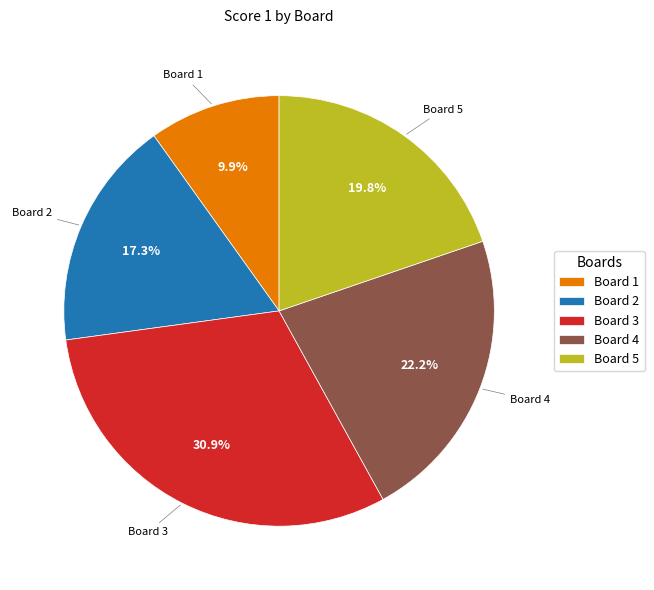

What is the smallest slice in the pie chart?

Board 1